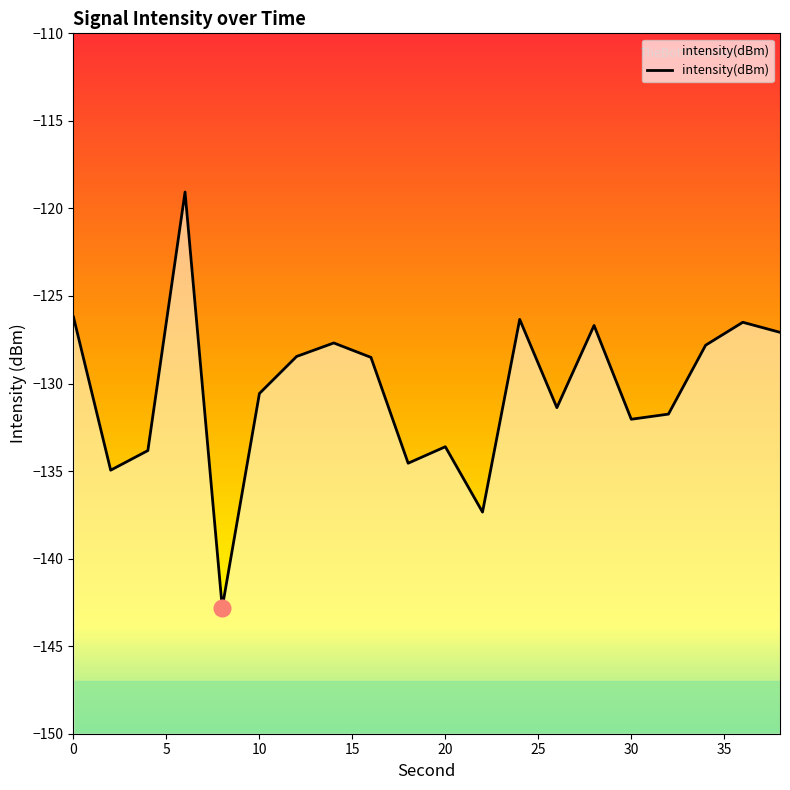

List the labels in order of value, smallest first.

8, 22, 2, 18, 4, 20, 30, 32, 26, 10, 16, 12, 34, 14, 38, 28, 36, 24, 0, 6